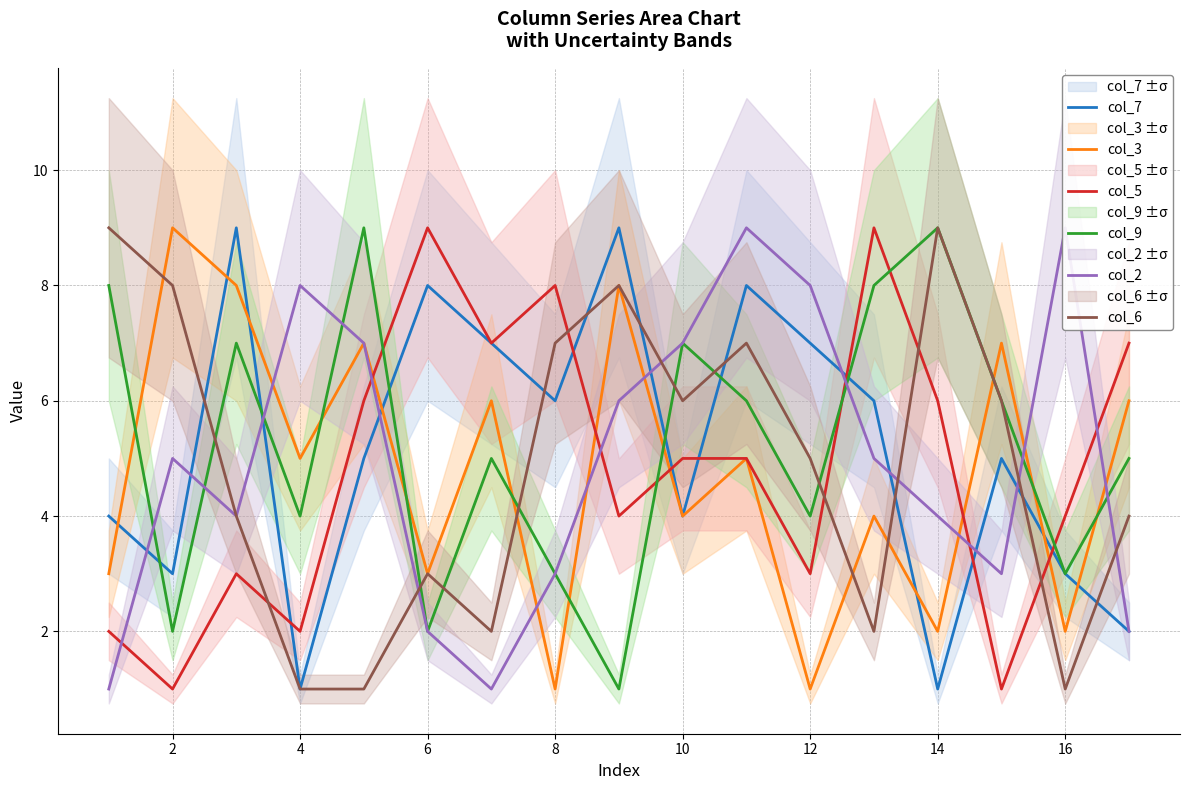

True or false: col_6 has a value of 2 at 16.

False